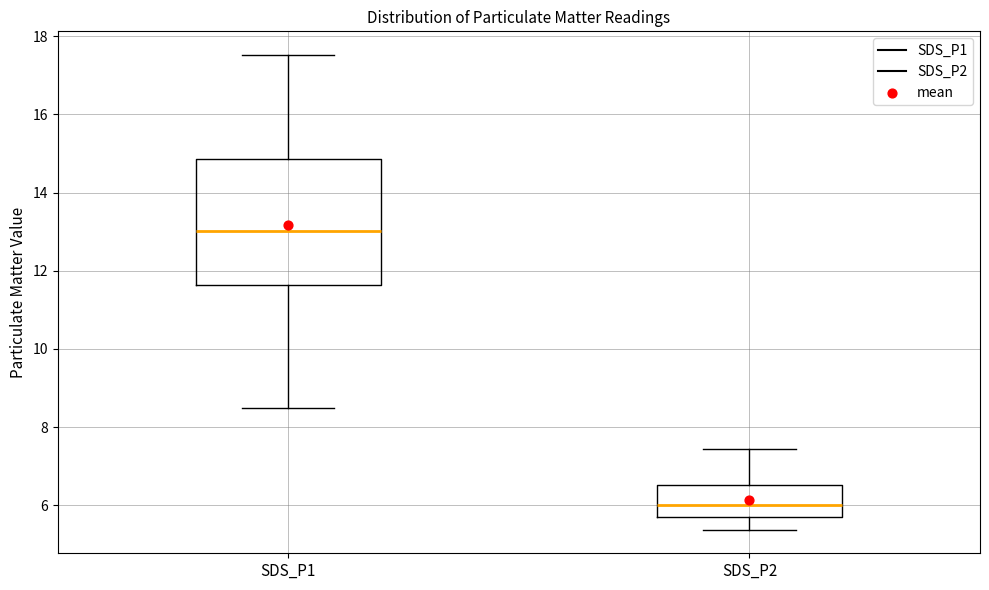

Comparing the boxes themselves (not the whiskers), which one is the tallest?

SDS_P1